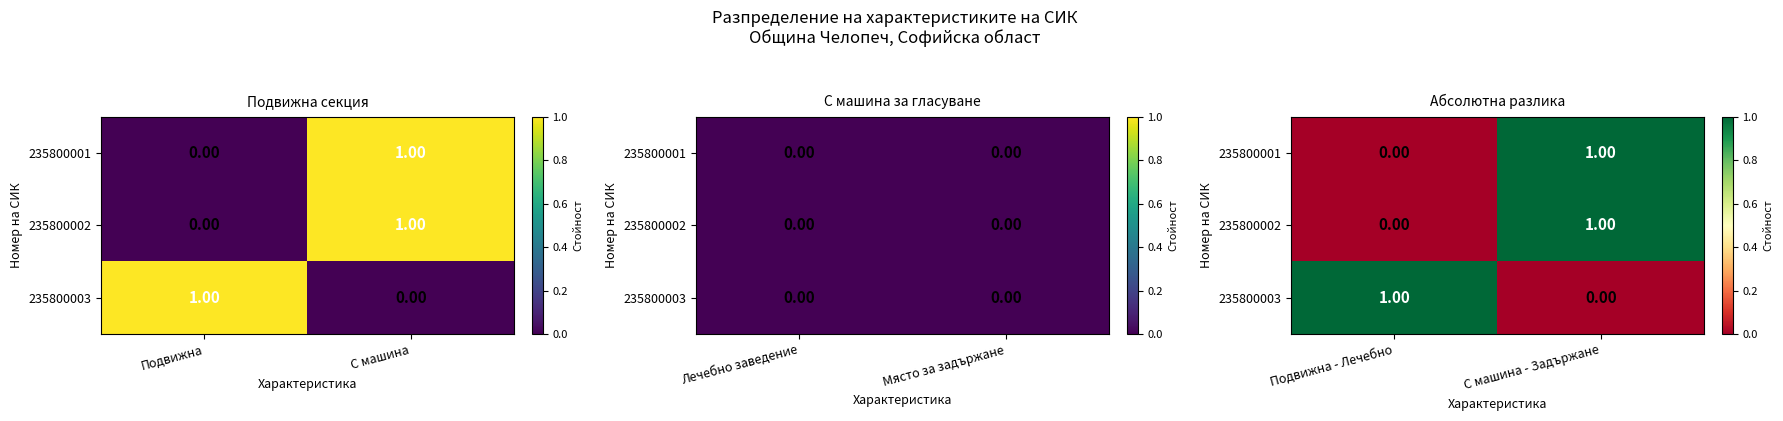

Rank the series at С машина - Задържане from highest to lowest value.

235800001, 235800002, 235800003